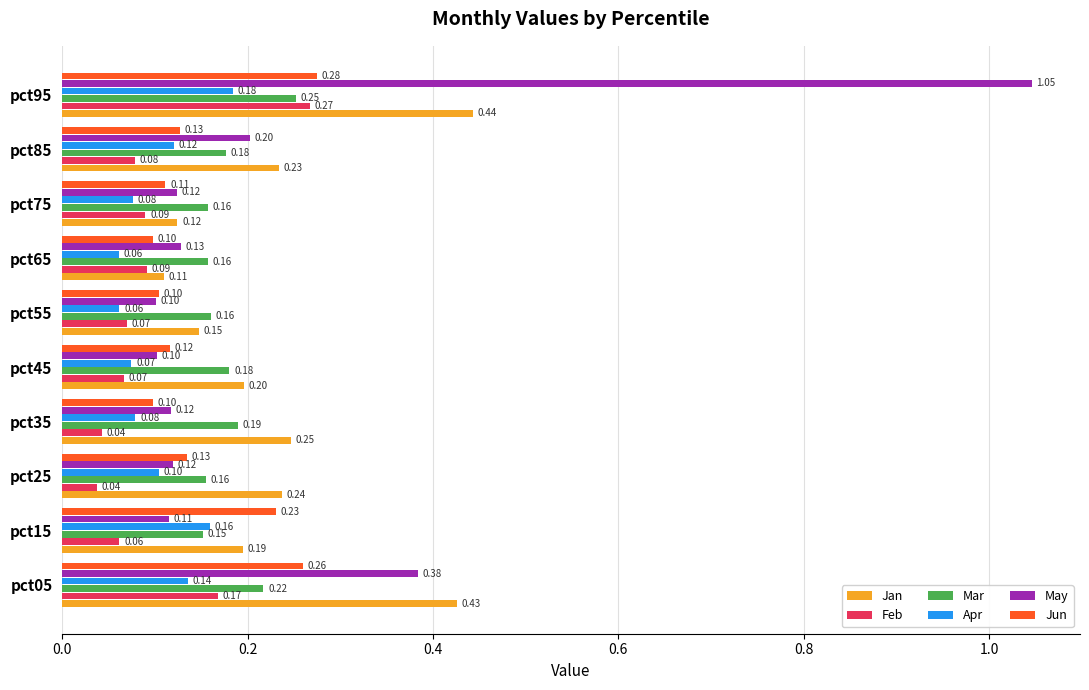

At how many categories does at least one series exceed 0?

10